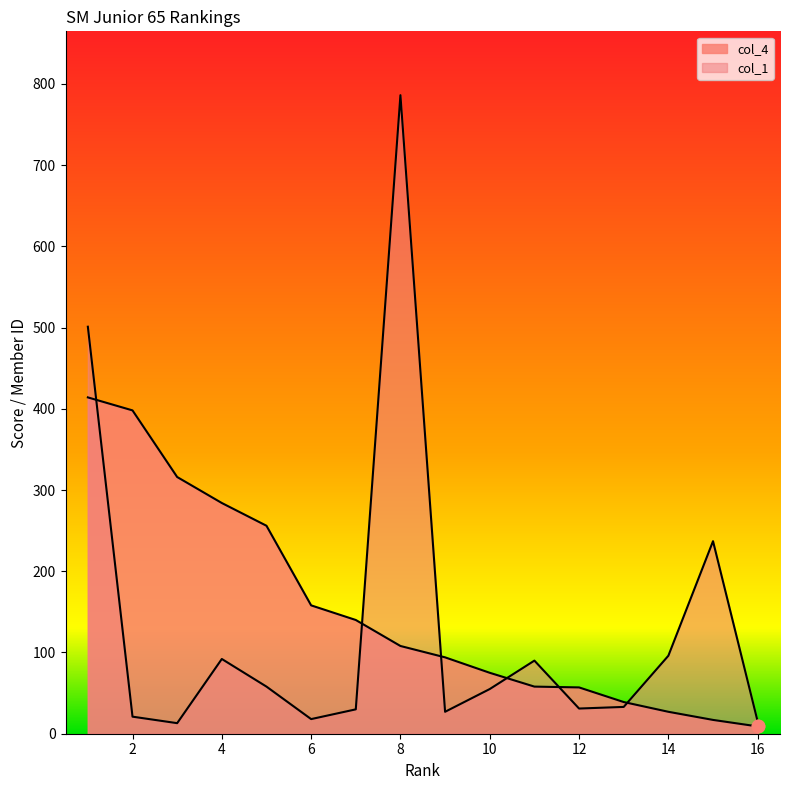

What are all the series names shown in the legend?

col_1, col_4